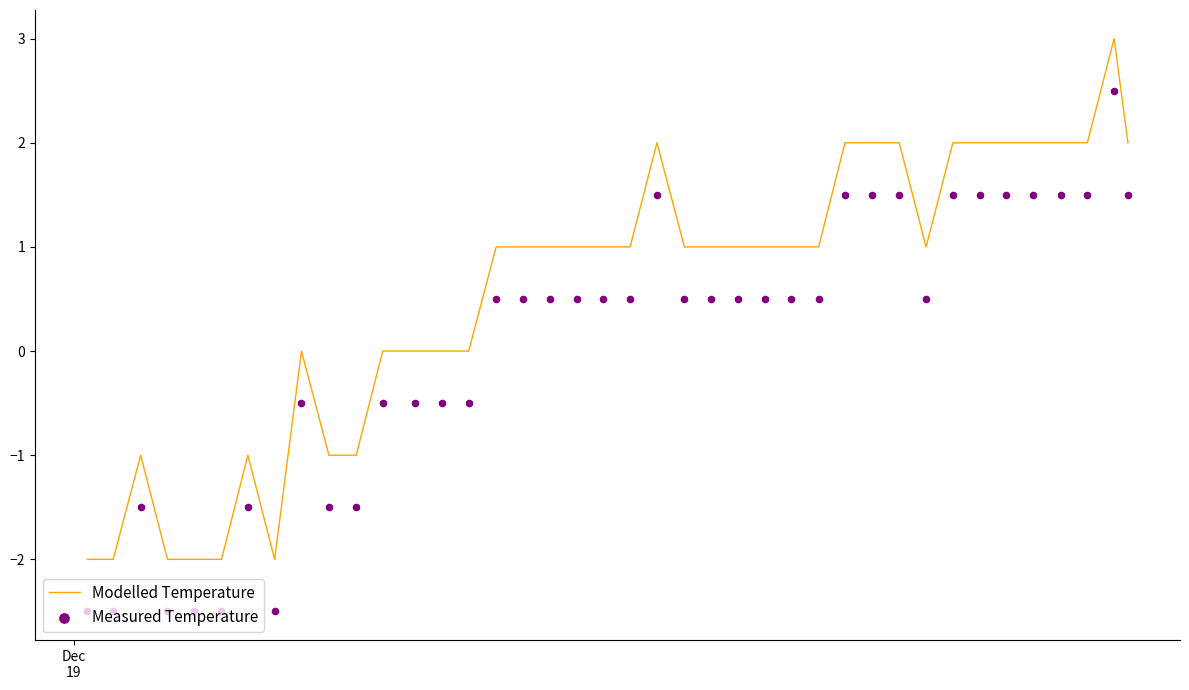

At how many categories does at least one series exceed 0?

25